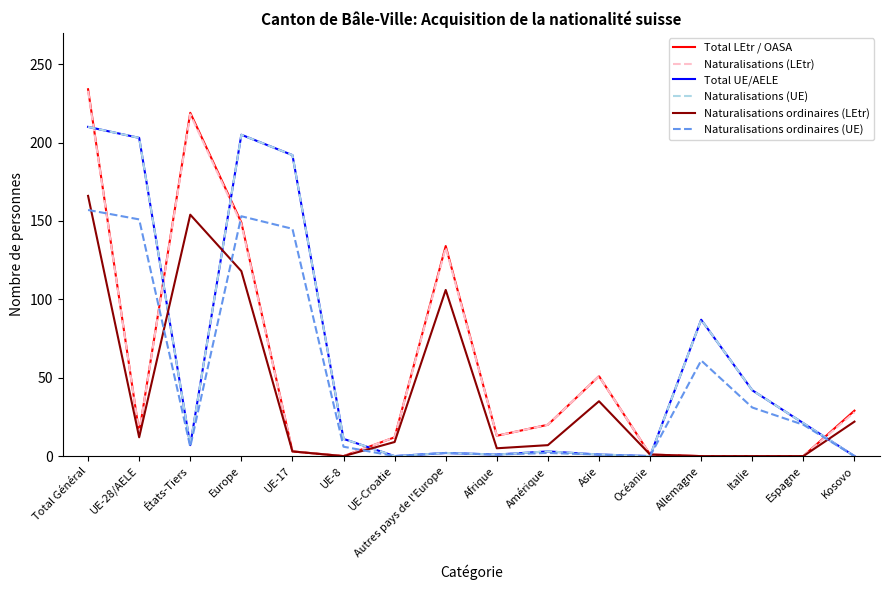

Reading left to right, extract all data points from this chart.

Total LEtr / OASA: 234	15	219	149	3	0	12	134	13	20	51	1	0	0	0	29
Naturalisations (LEtr): 233	15	218	148	3	0	12	133	13	20	51	1	0	0	0	28
Total UE/AELE: 210	203	7	205	192	11	0	2	1	3	1	0	87	42	21	0
Naturalisations (UE): 210	203	7	205	192	11	0	2	1	3	1	0	87	42	21	0
Naturalisations ordinaires (LEtr): 166	12	154	118	3	0	9	106	5	7	35	1	0	0	0	22
Naturalisations ordinaires (UE): 157	151	6	153	145	6	0	2	1	2	1	0	61	31	20	0